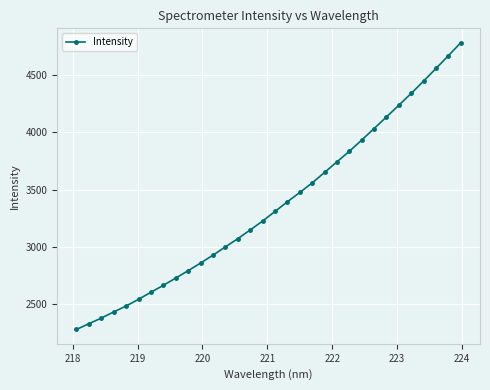

What is the greatest value displayed?

4779.6